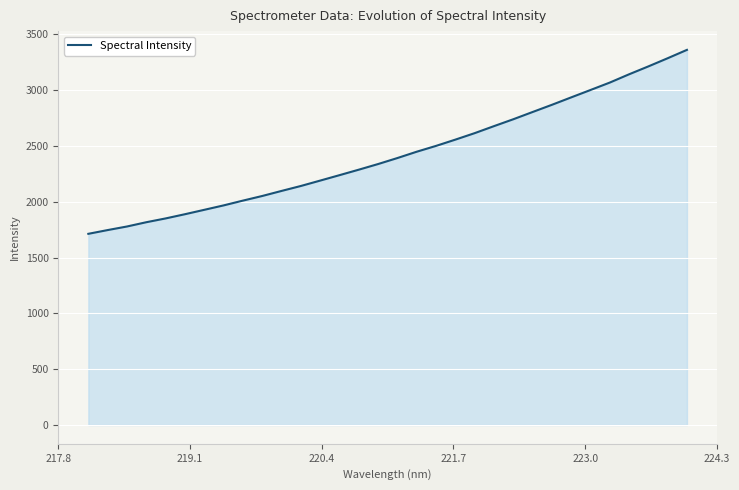

What is the greatest value displayed?

3361.0